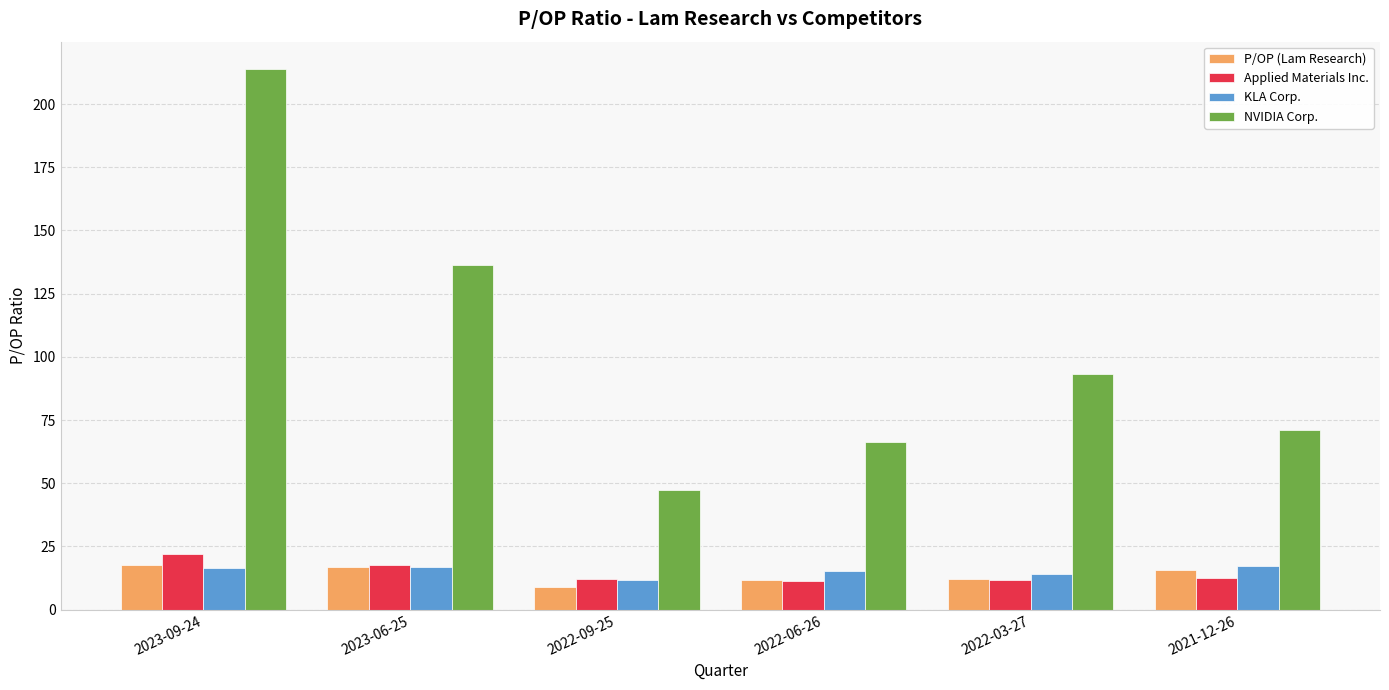

At how many categories does at least one series exceed 99?

2